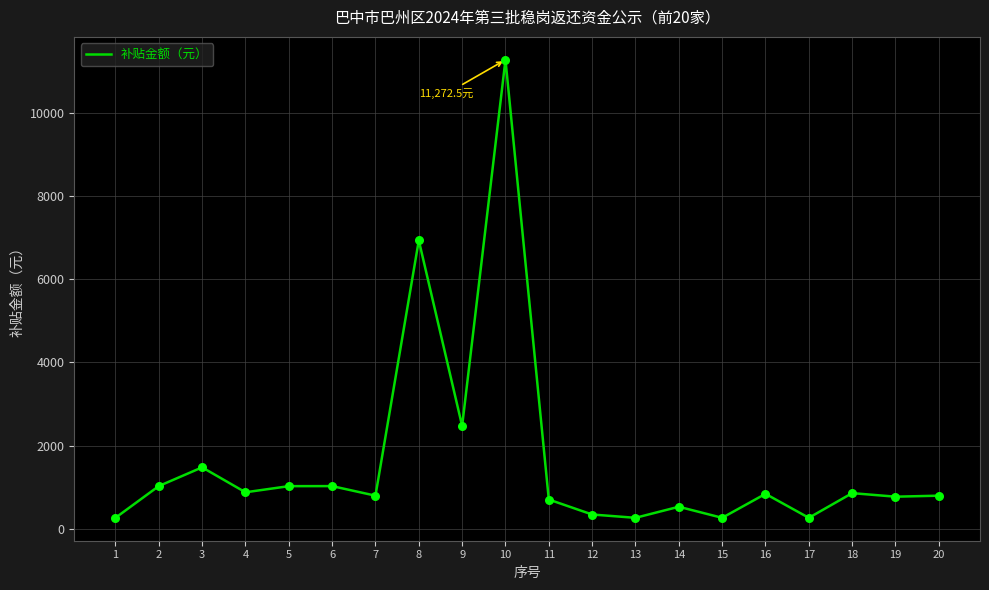

What is the ratio of the value at 11 to the value at 4?

0.8